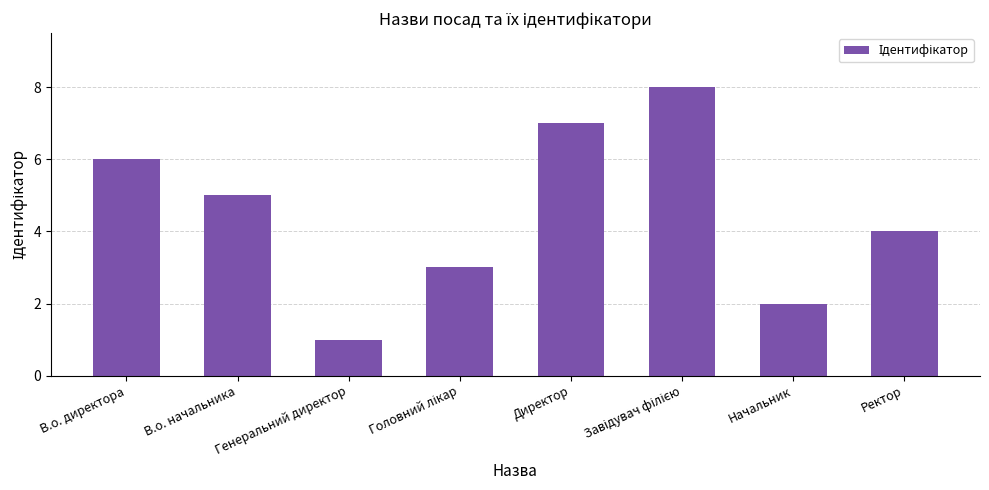

Reading right to left, list all the values displayed in this chart.

4	2	8	7	3	1	5	6